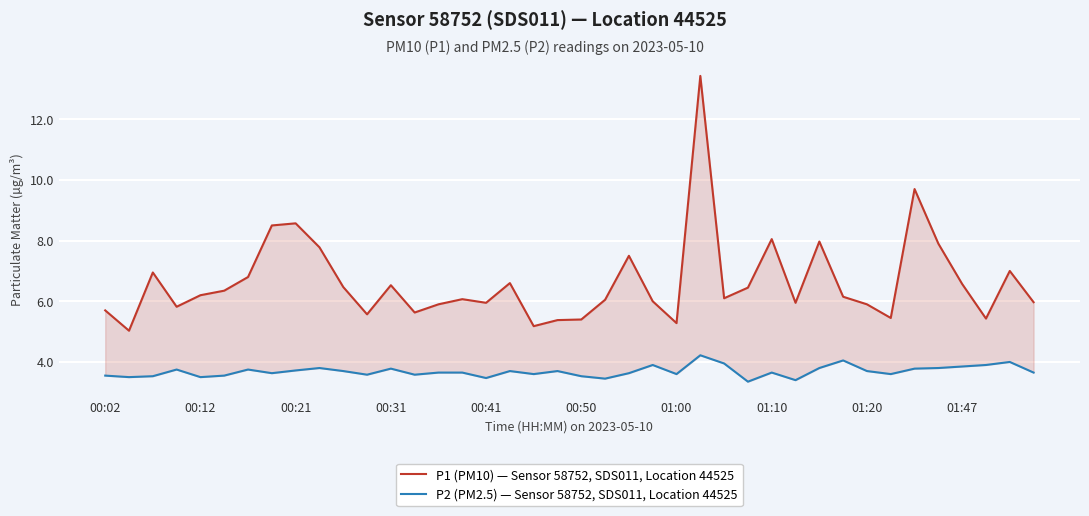

How many data points does each series have?

40